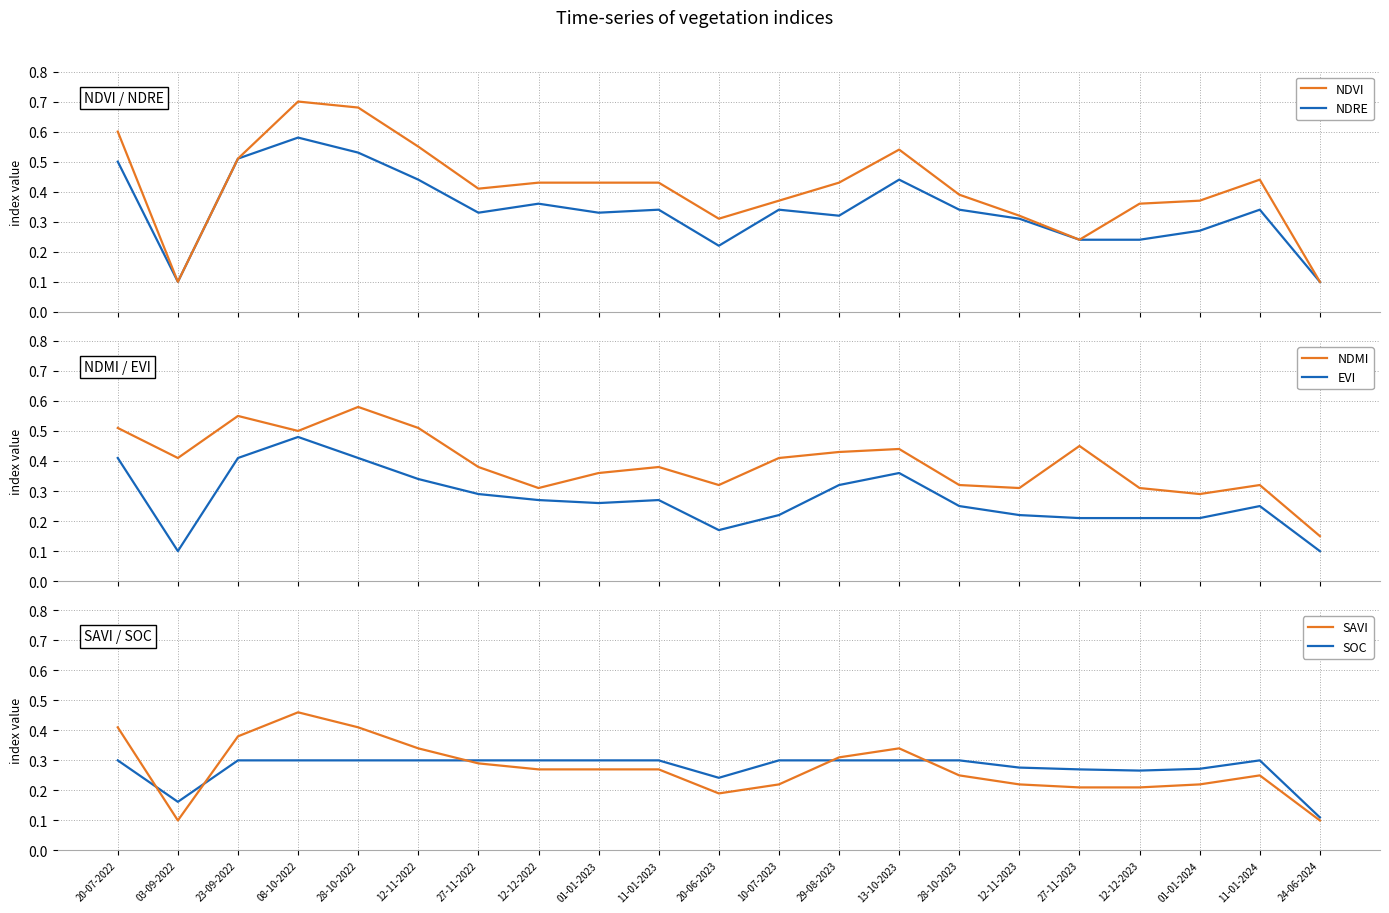

Which series has the largest range (max minus min)?

NDVI